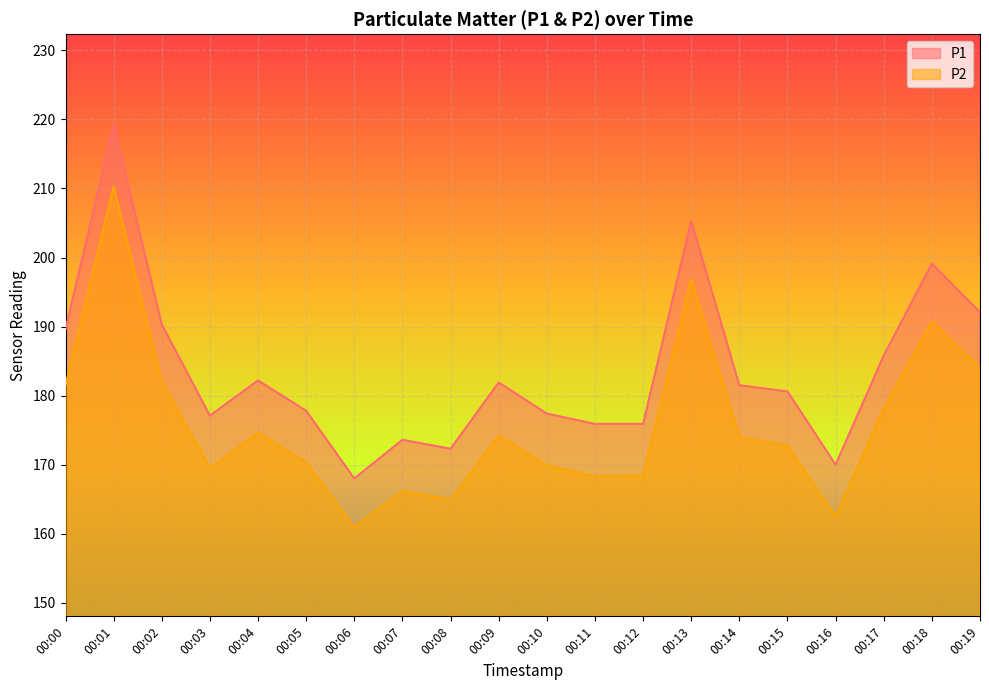

How many lines are shown in the chart?

2